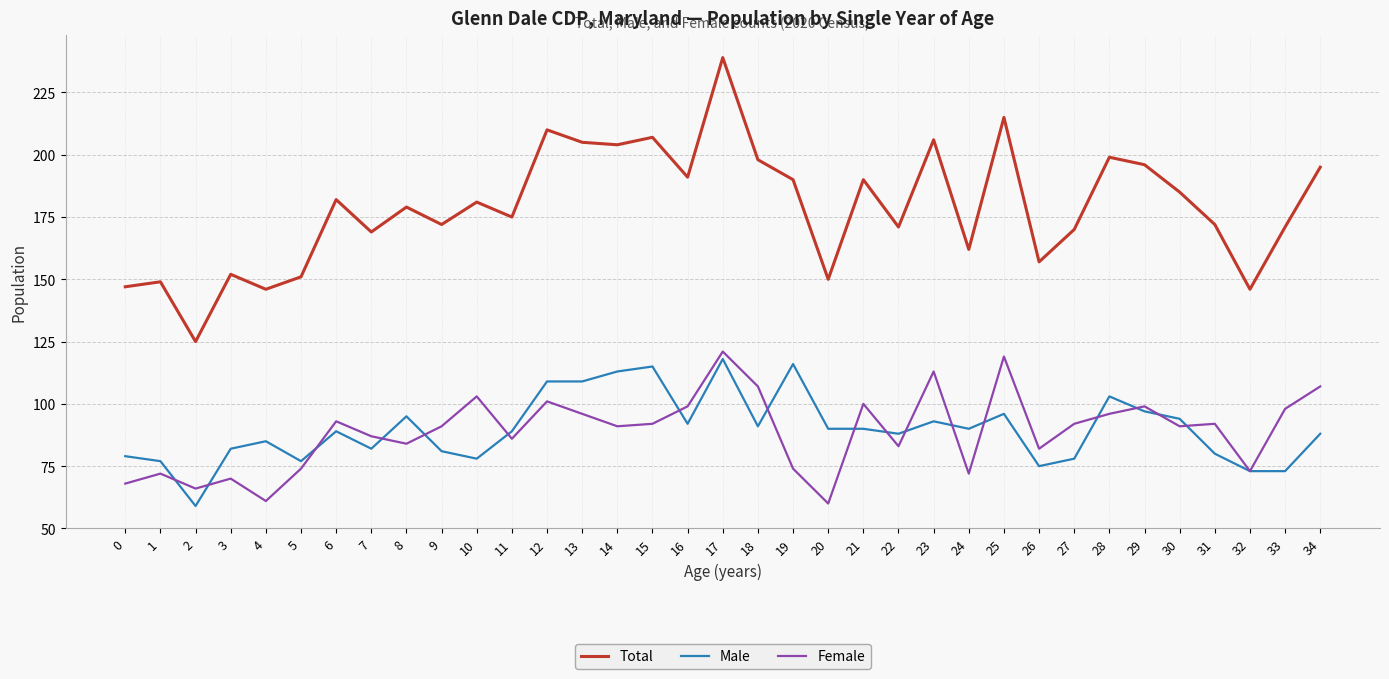

Which series changed the most between 19 and 25?

Female